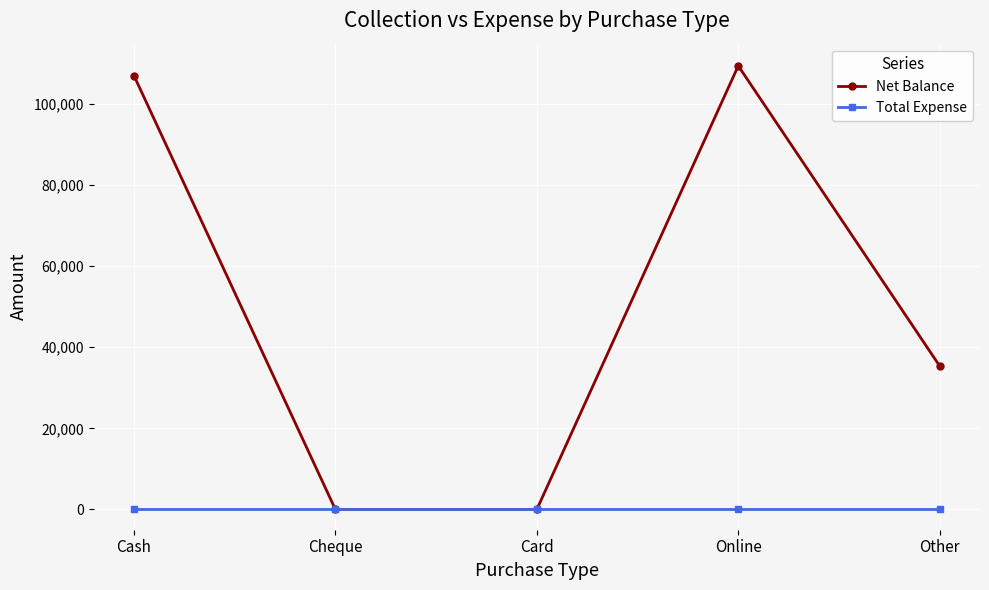

What is the total value across all series at Cash?

107000